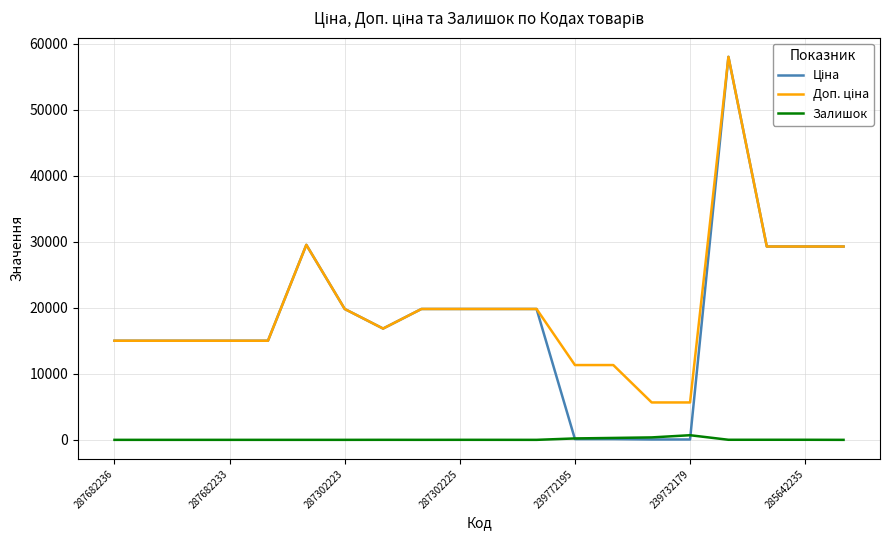

What is the greatest value displayed?

58037.0